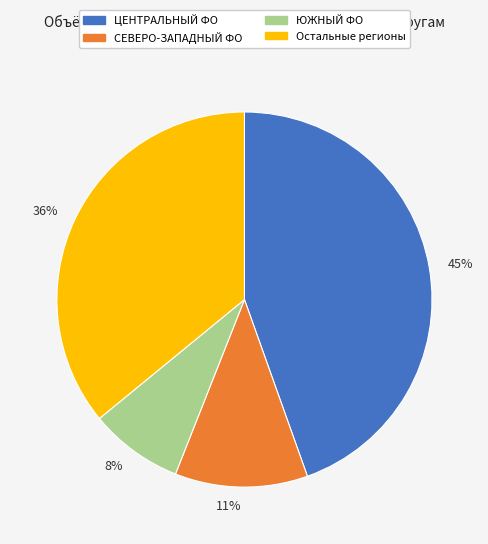

To the nearest percent, what portion does 8% represent?

8%